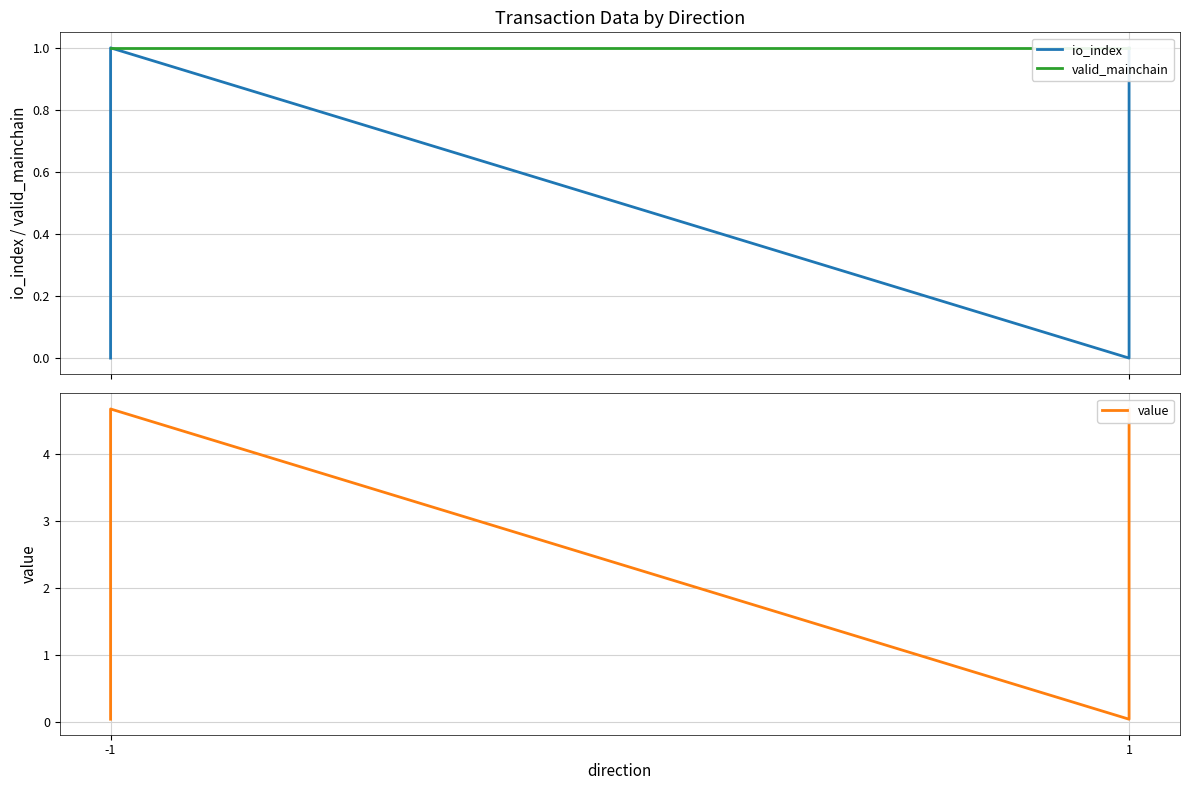

What is the maximum value for io_index?

1.0